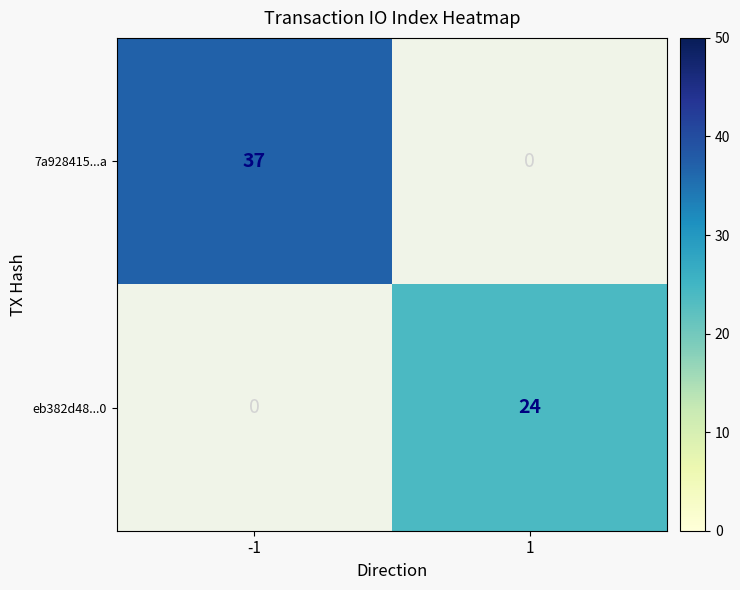

True or false: 7a928415...a has a value of 52 at -1.

False